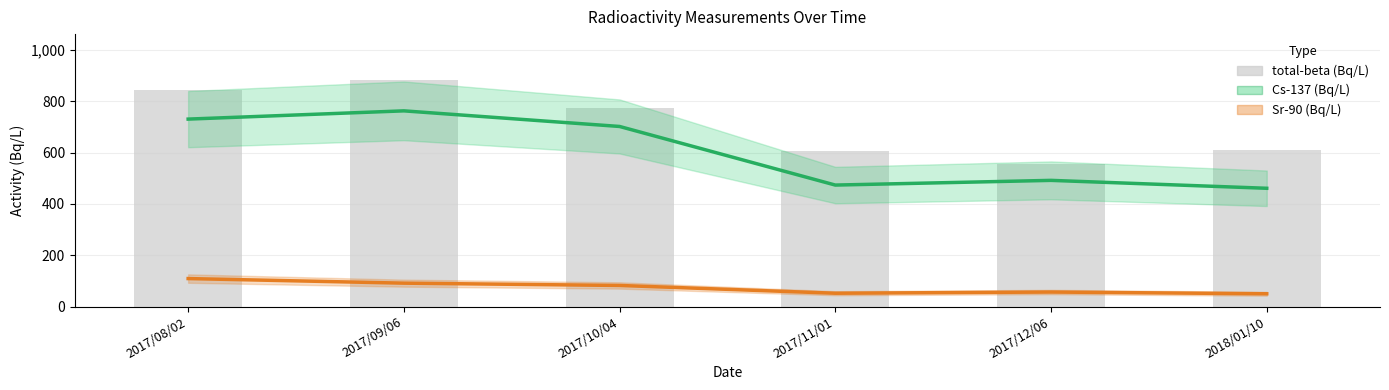

Reading right to left, extract all data points from this chart.

Cs-137: 2018/01/10=460.7	2017/12/06=491.5	2017/11/01=473.2	2017/10/04=701.4	2017/09/06=762.2	2017/08/02=730.1
Sr-90: 2018/01/10=49.9	2017/12/06=56.7	2017/11/01=52.0	2017/10/04=82.3	2017/09/06=91.2	2017/08/02=109.1
total-beta: 2018/01/10=609.5	2017/12/06=554.2	2017/11/01=606.2	2017/10/04=773.0	2017/09/06=884.2	2017/08/02=844.3